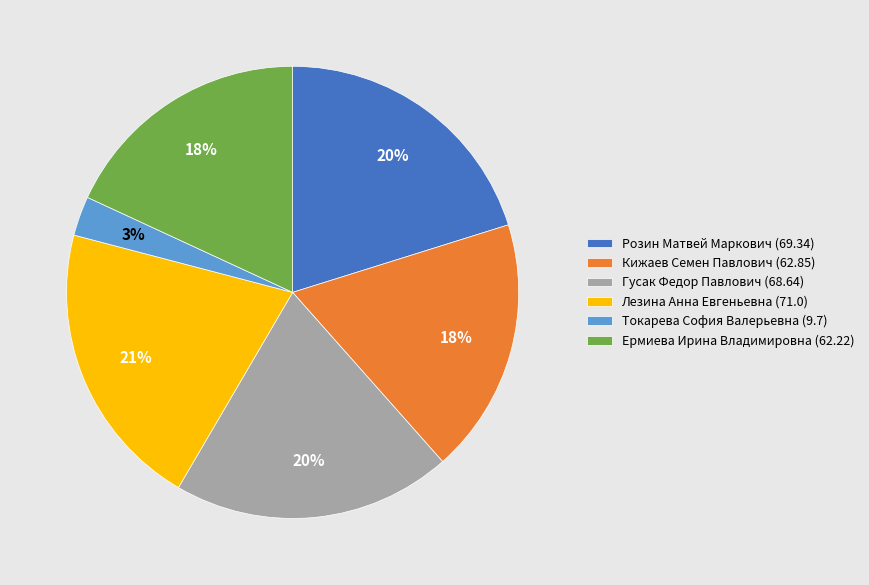

Is the sum of Розин Матвей Маркович (69.34) and Ермиева Ирина Владимировна (62.22) greater than half?

No